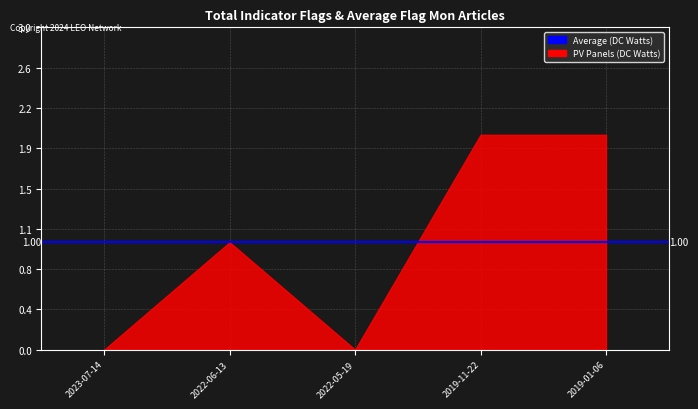

True or false: OCEAN and WEATHER intersect in this chart.

False